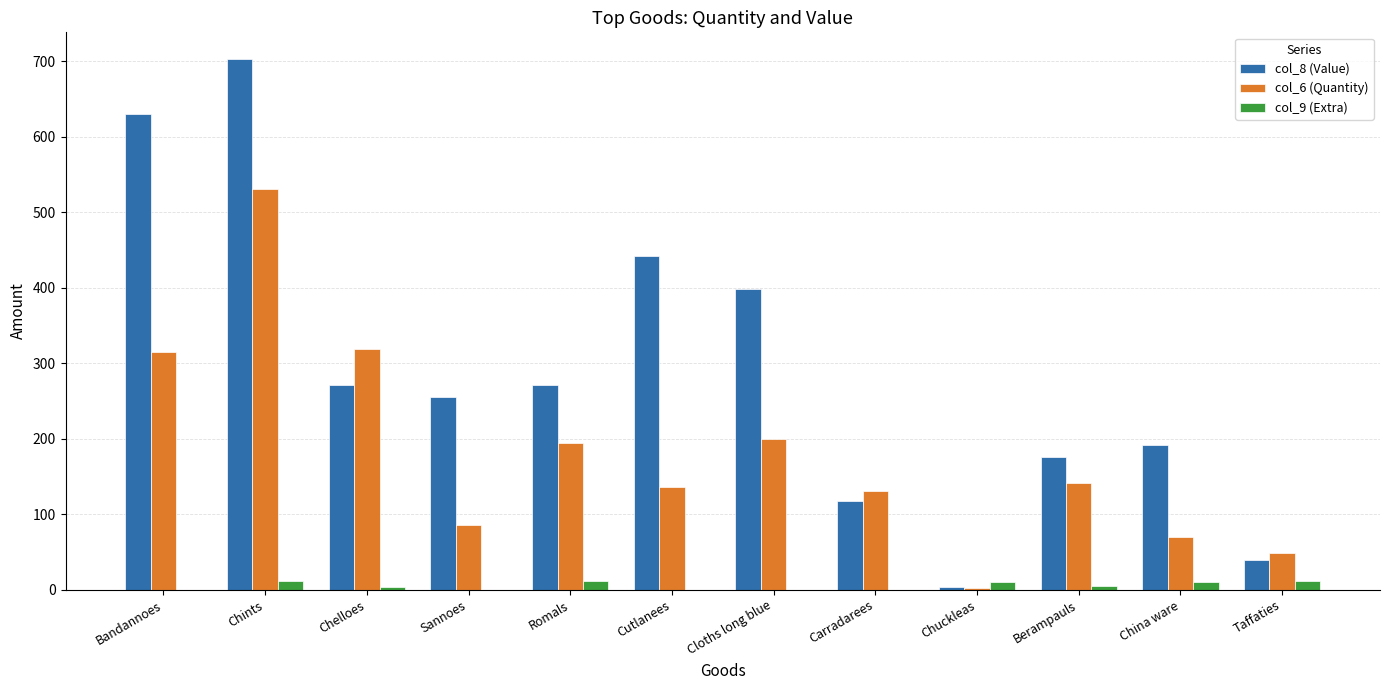

Which series has the largest total across all categories?

col_8 (Value)